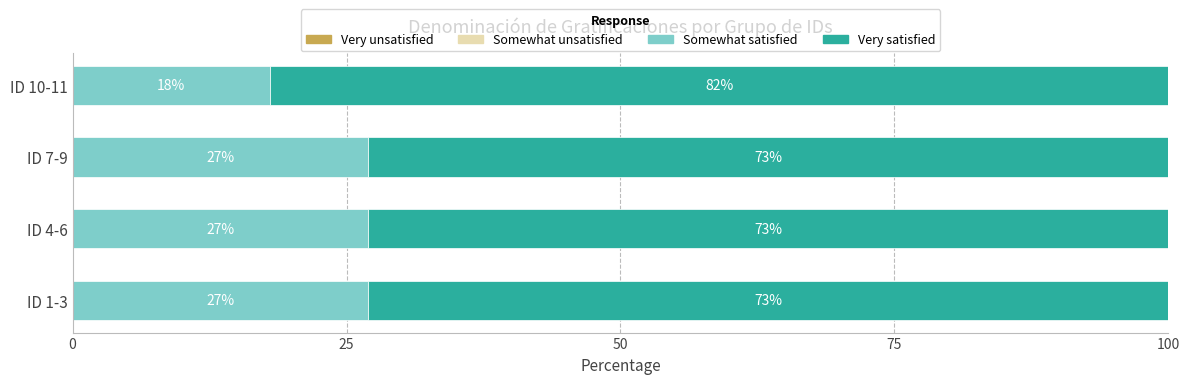

What is the average value of the Somewhat satisfied series?

25